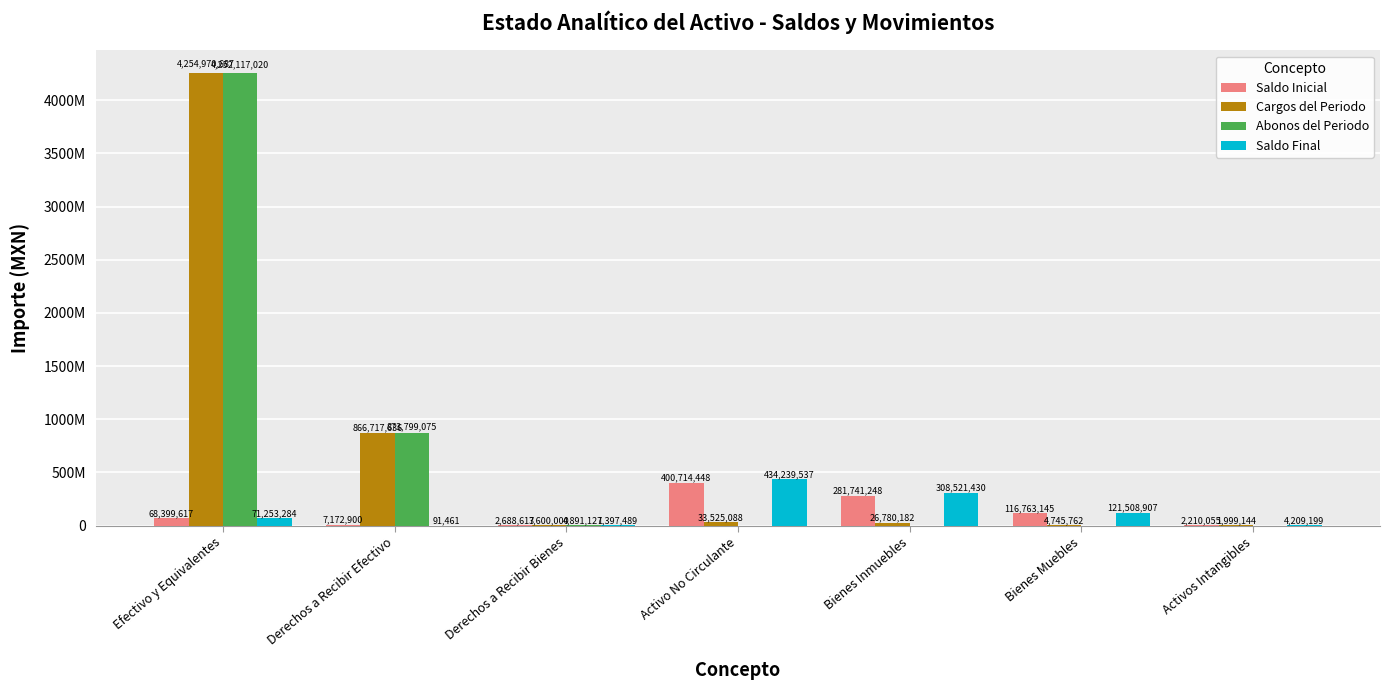

What is the sum of the Saldo Inicial values at Derechos a Recibir Efectivo and Derechos a Recibir Bienes?

9861516.9